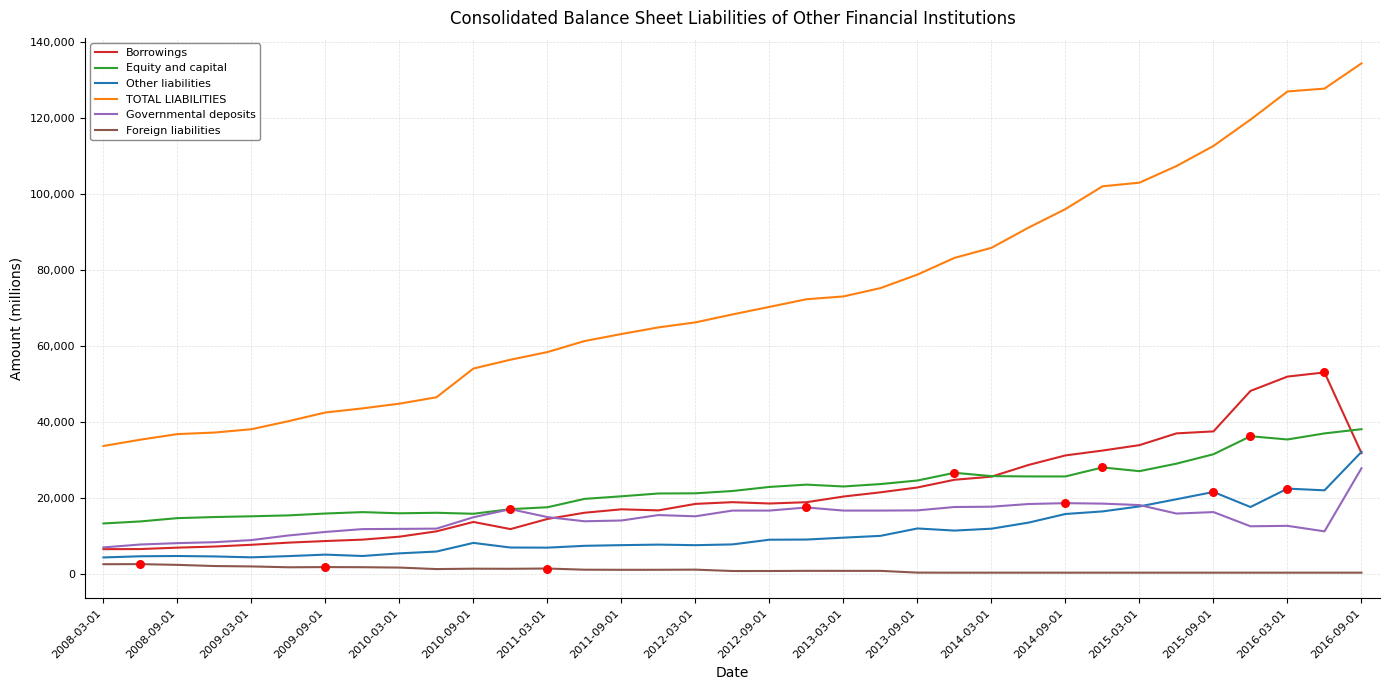

Which series has the largest range (max minus min)?

TOTAL LIABILITIES